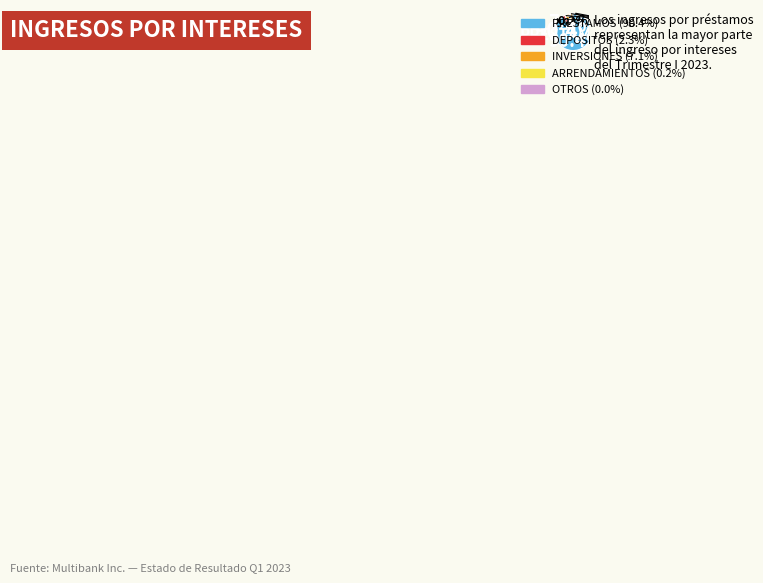

The PRESTAMOS slice represents 78% of the pie. True or false?

False